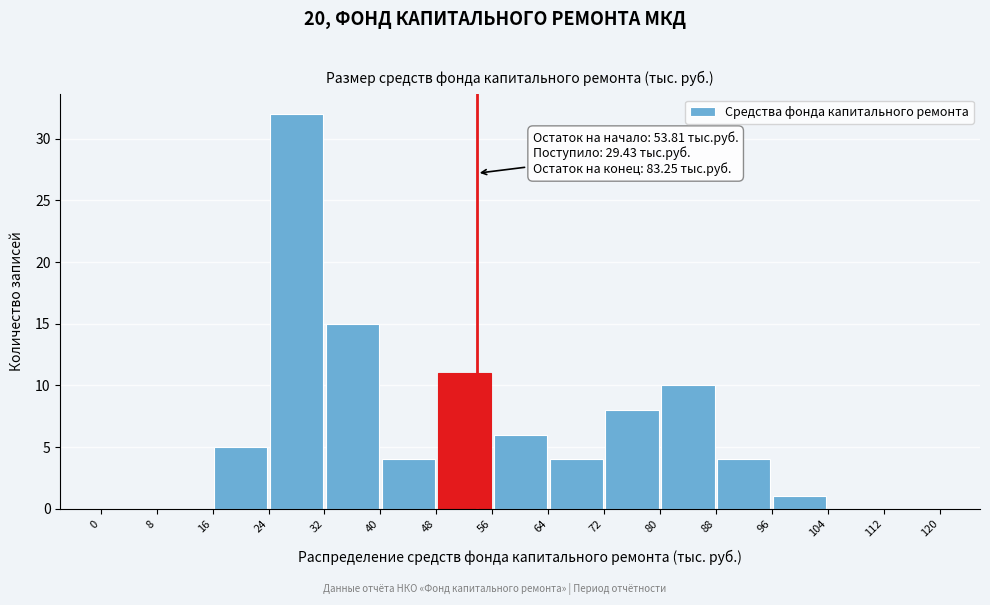

Over which range of the x-axis is the bar tallest?

24 to 32